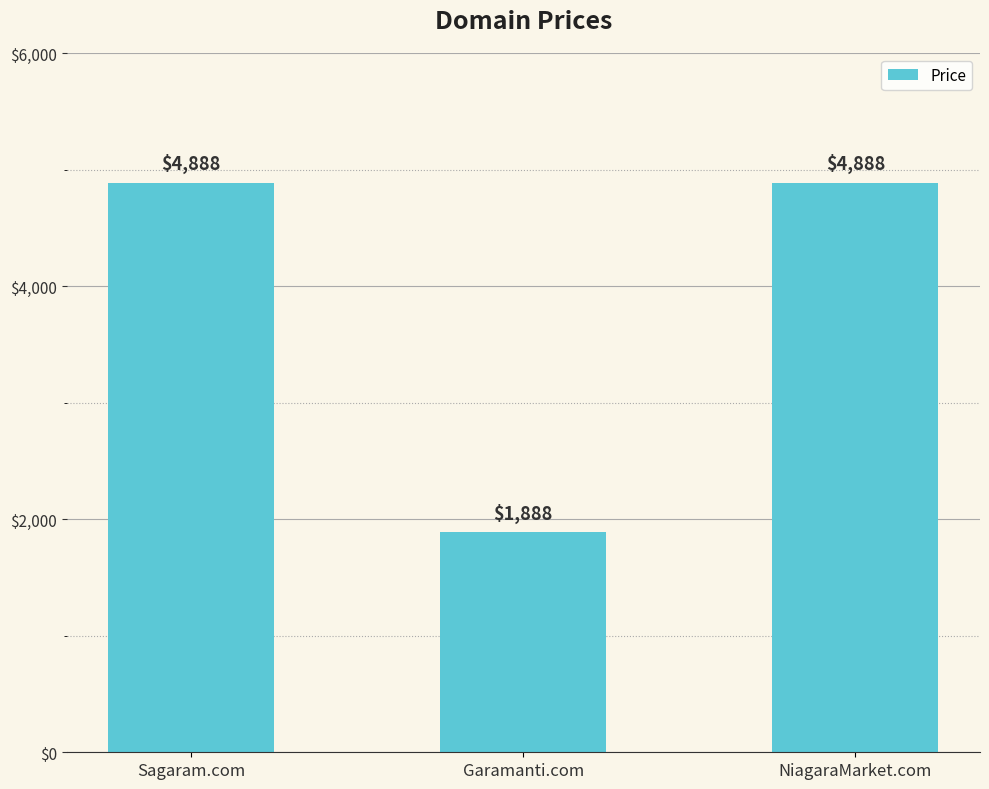

The value at NiagaraMarket.com is 4888. True or false?

True